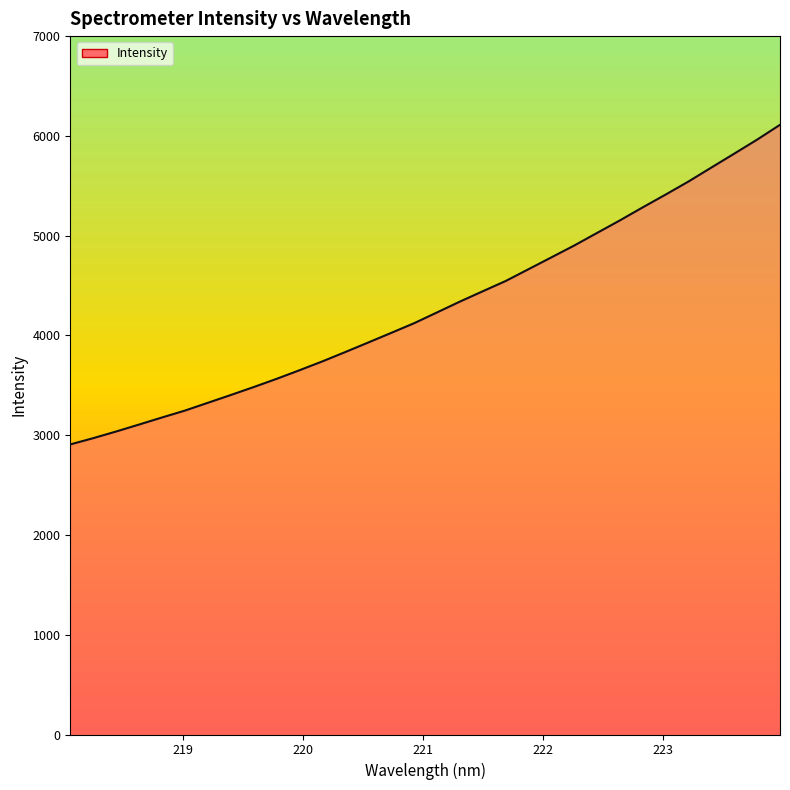

How many values are below 4229?

16